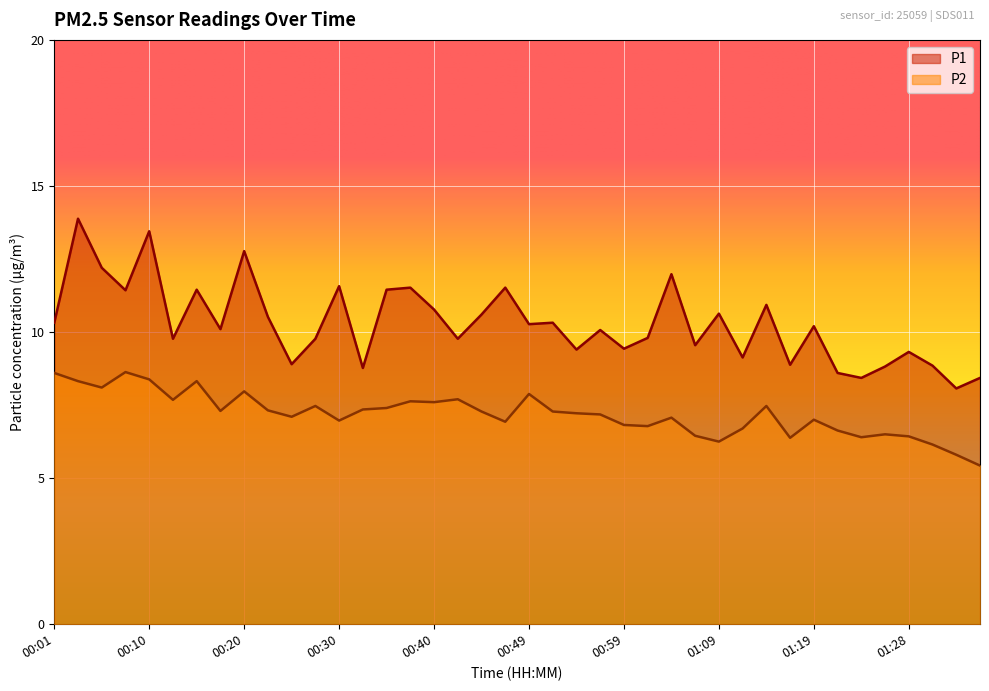

Which series changed the most between 00:27 and 01:04?

P1